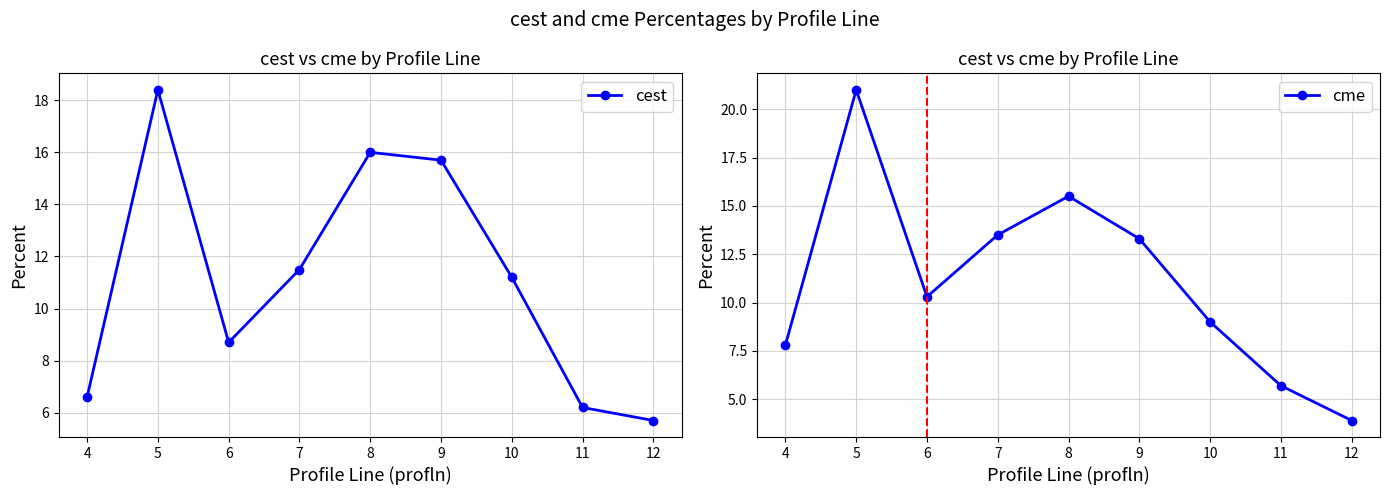

Which category has the lowest value in the cest series?

12